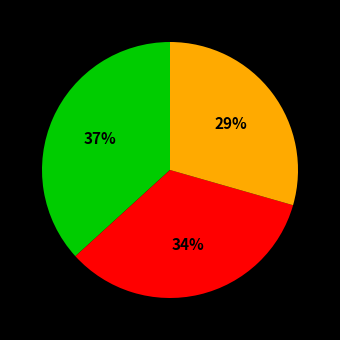

Does any single category account for the majority?

No